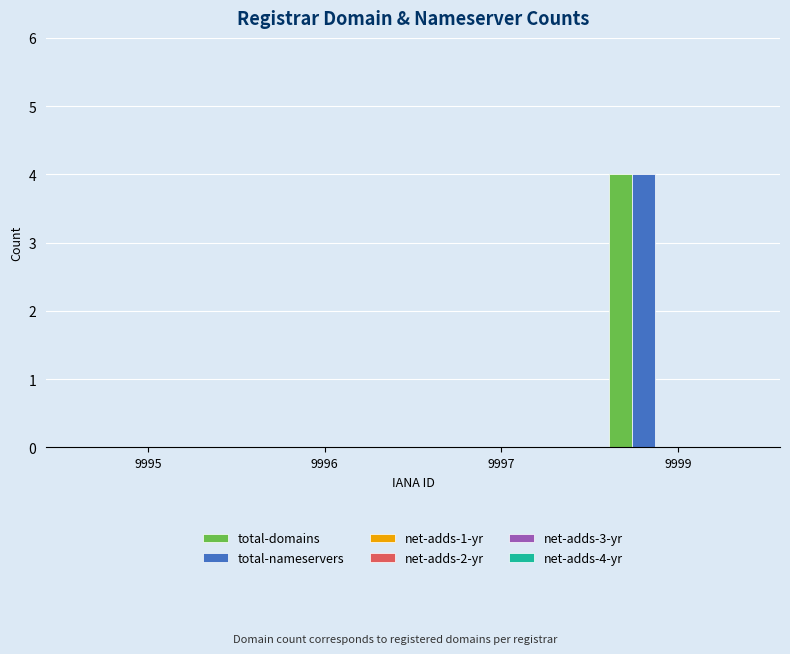

How many series are shown in this chart?

2